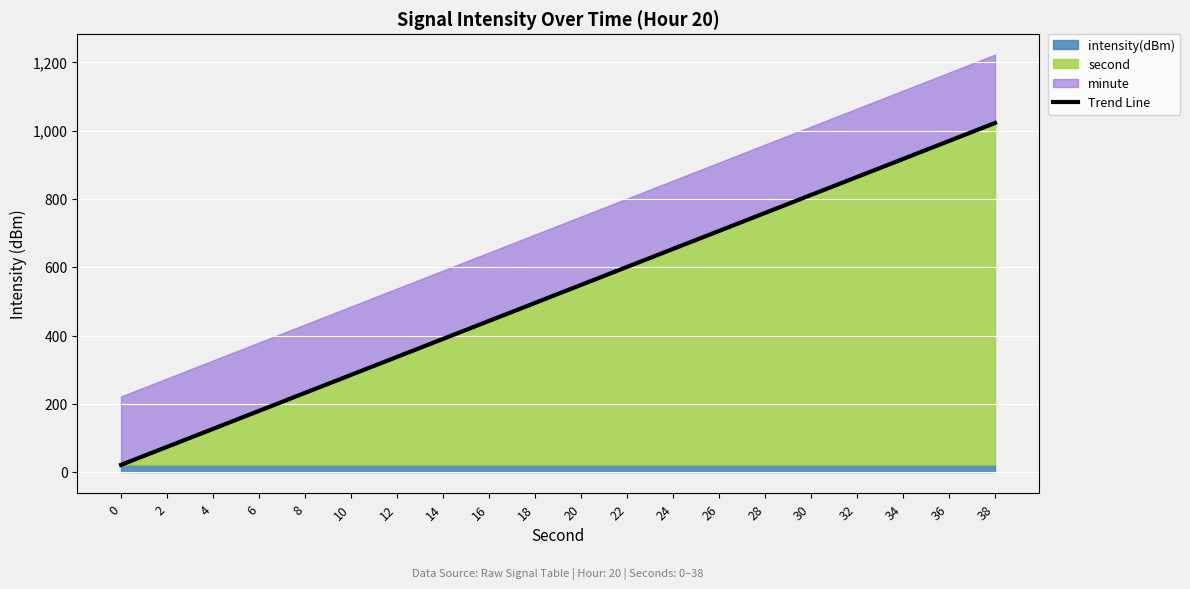

What is the change in value from 0 to 32?

+842.1